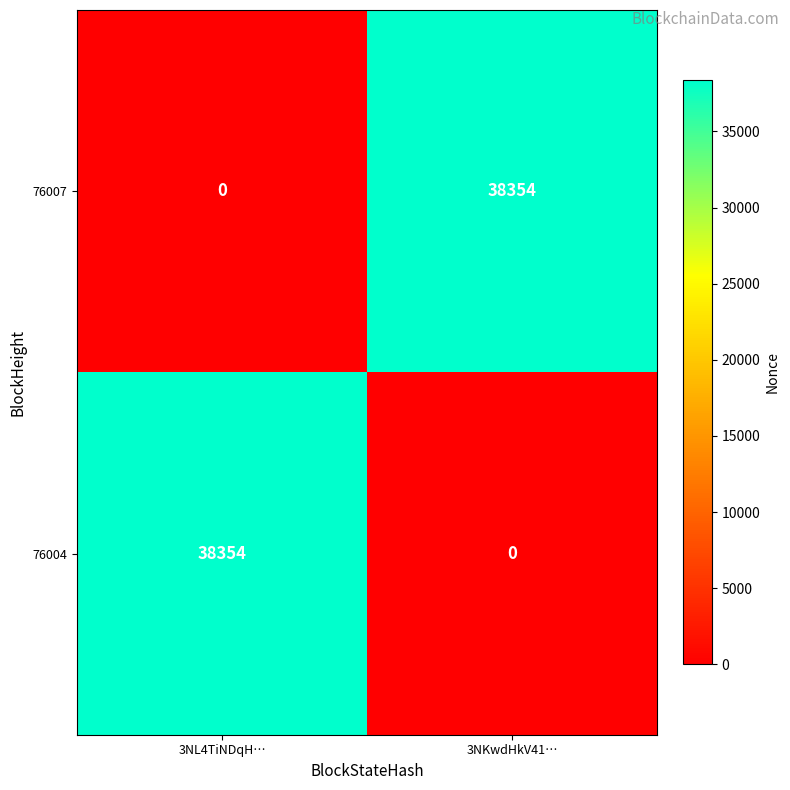

Reading left to right, what are all the values shown in this chart?

76007: 3NL4TiNDqH…=0	3NKwdHkV41…=38354
76004: 3NL4TiNDqH…=38354	3NKwdHkV41…=0